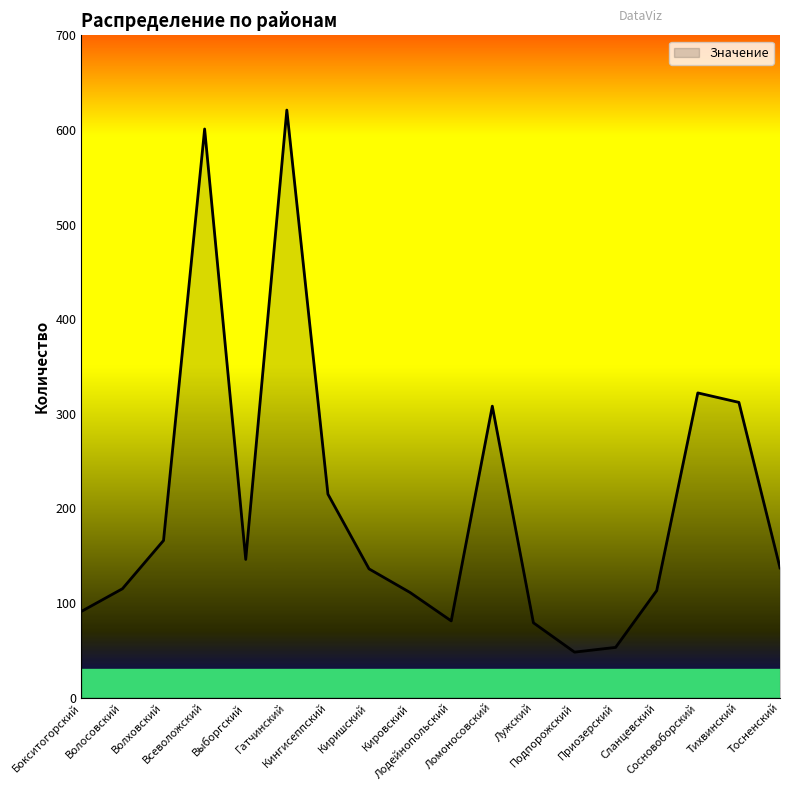

What is the ratio of the value at Киришский to the value at Кировский?

1.2